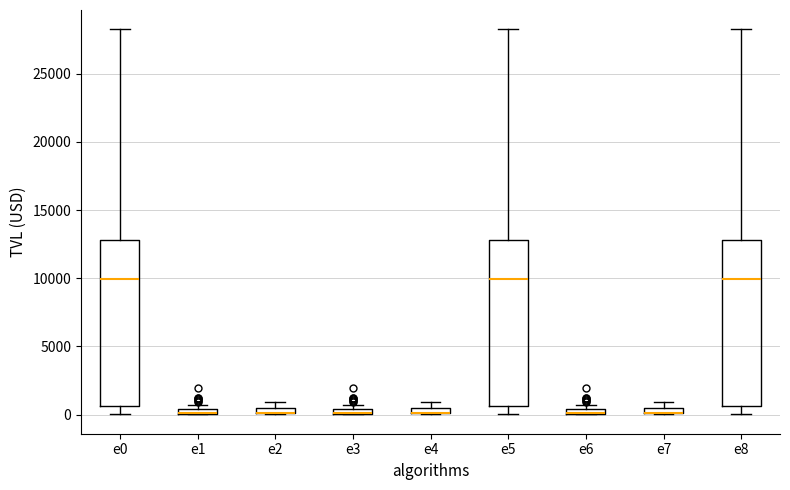

Where is the upper edge of the box for e0 on the y-axis? The values are not printed on the chart, so give them approximately, as read against the axis.

13000